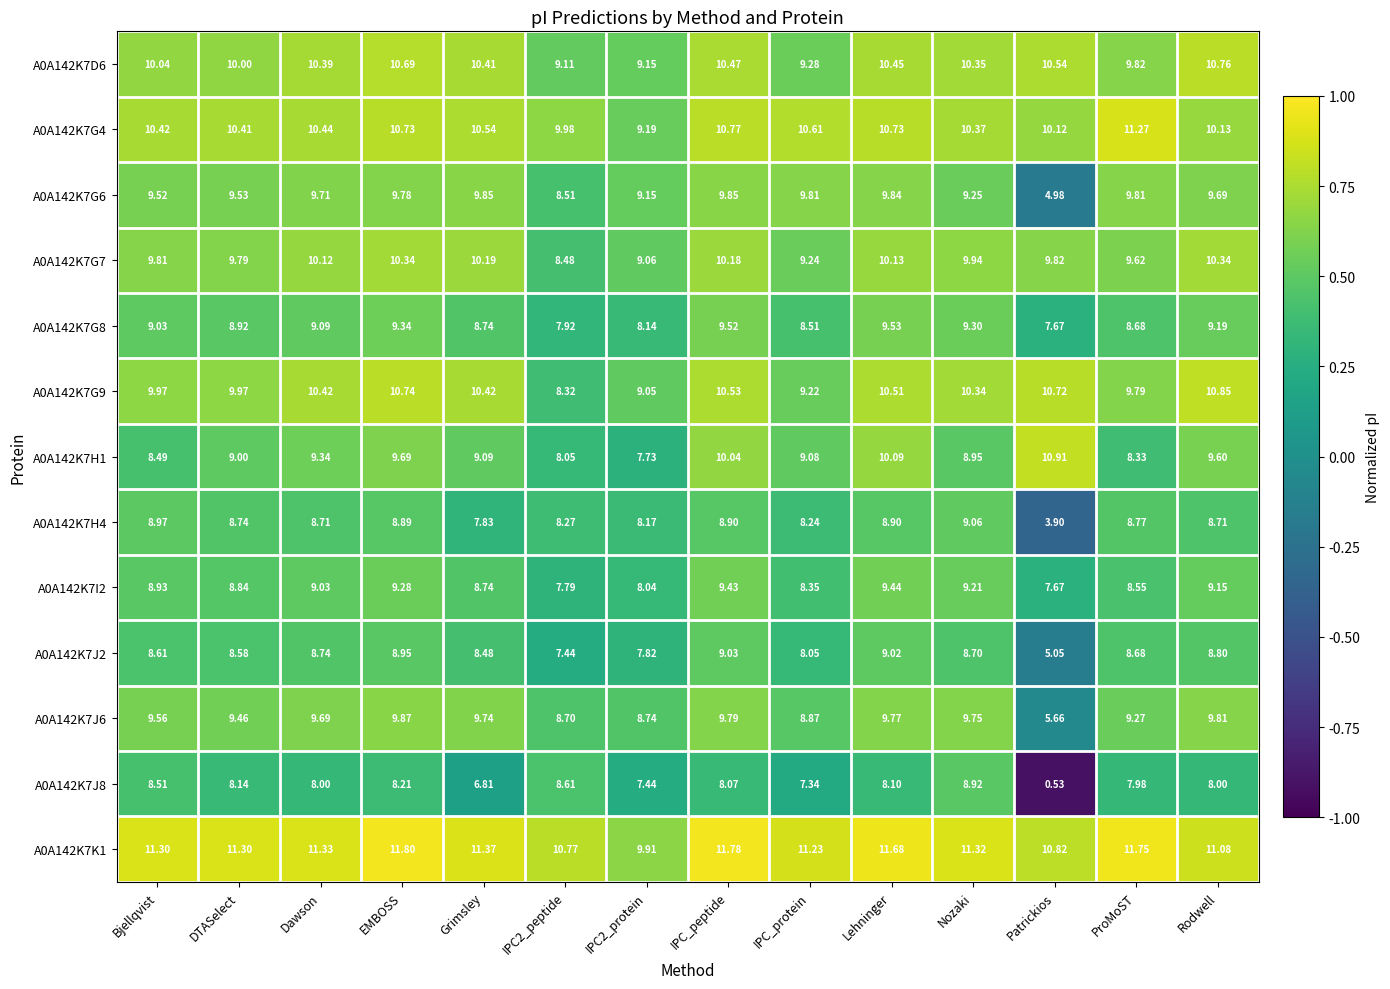

What is the greatest value displayed?

11.8